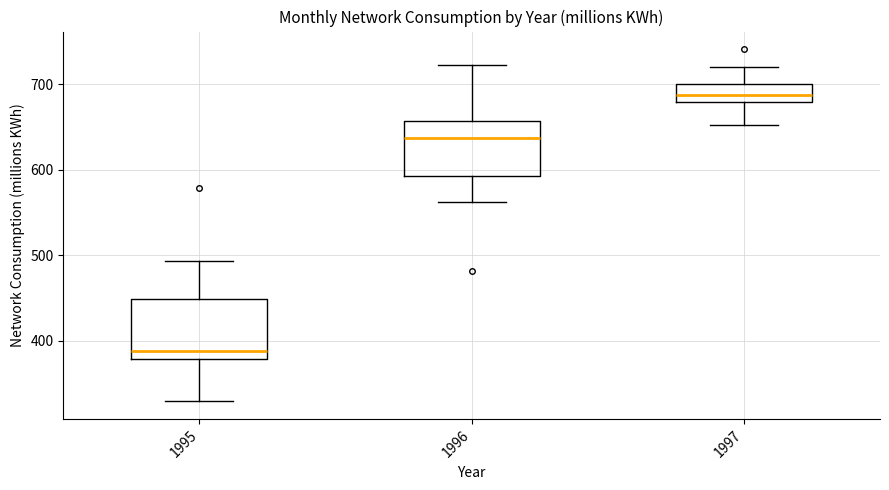

Reading left to right, read every box against the y-axis: the position of its median line, the range the box covers, and the ends of its whiskers. The values are not printed on the chart, so give them approximately, as read against the axis.

1995: median 390, box 380 to 450, whiskers 330 to 490
1996: median 640, box 590 to 660, whiskers 560 to 720
1997: median 690, box 680 to 700, whiskers 650 to 720